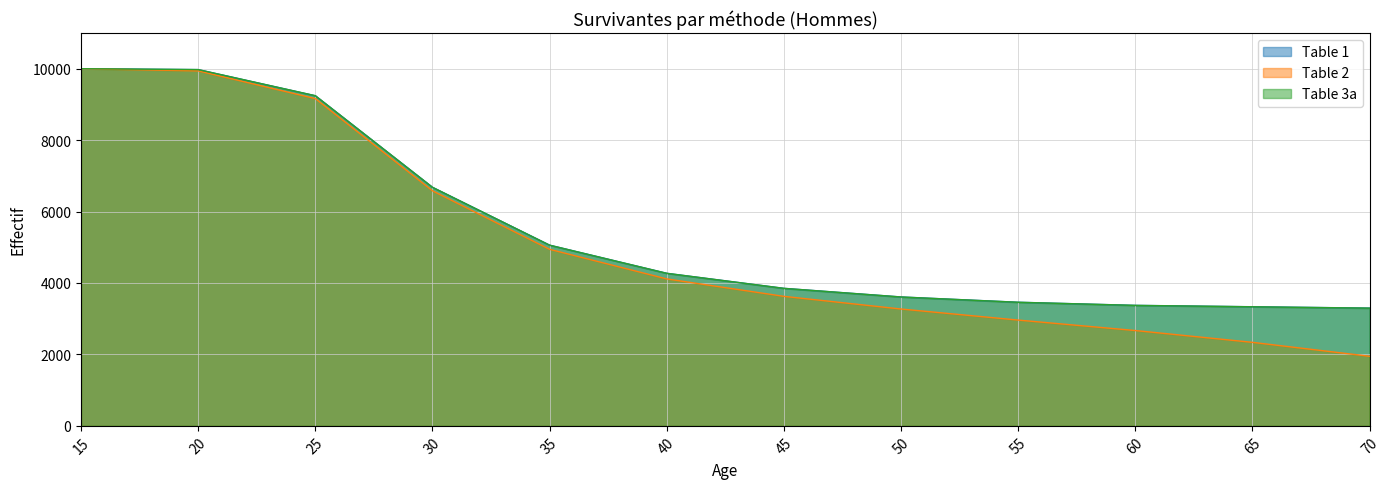

How many lines are shown in the chart?

3